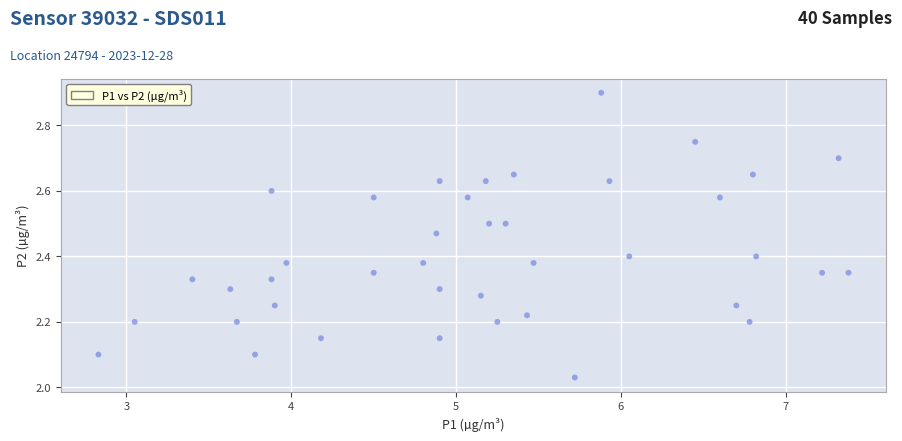

What is the range of Y values (max minus min)?

0.9